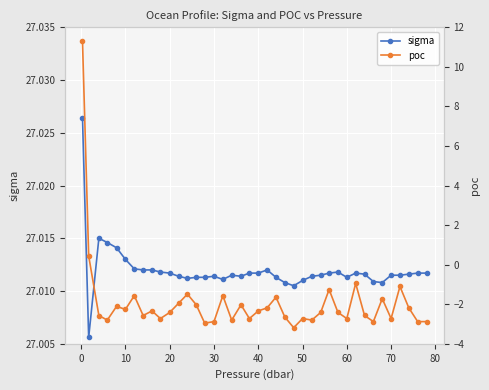

How many interior local valleys does the sigma series have?

7